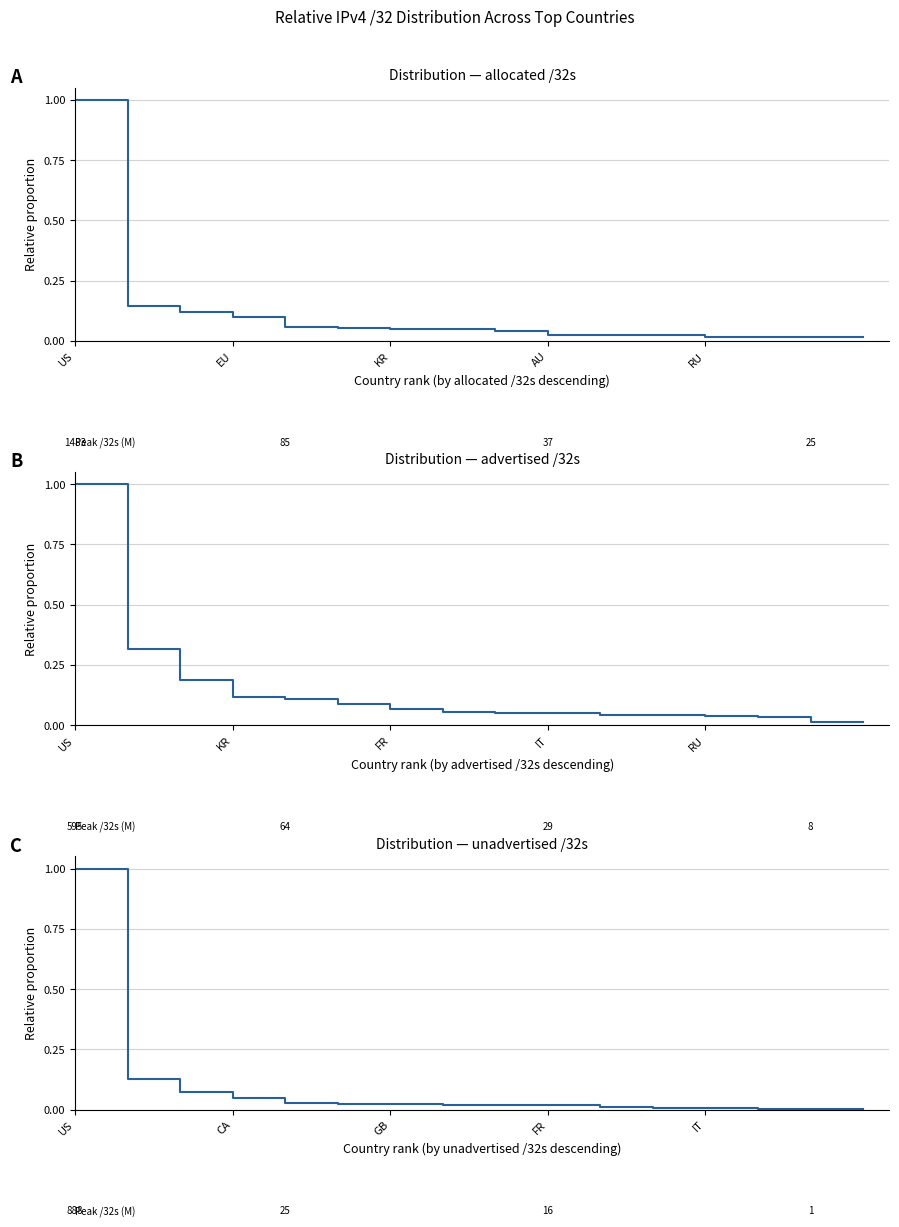

What are all the series names shown in the legend?

allocated /32s, advertised /32s, unadvertised /32s